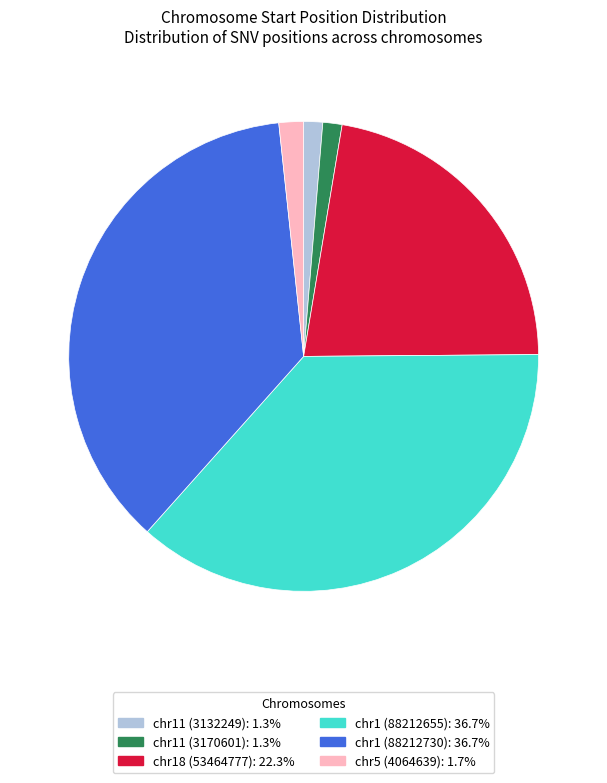

Combined, do chr5 (4064639) and chr1 (88212655) account for over 50%?

No